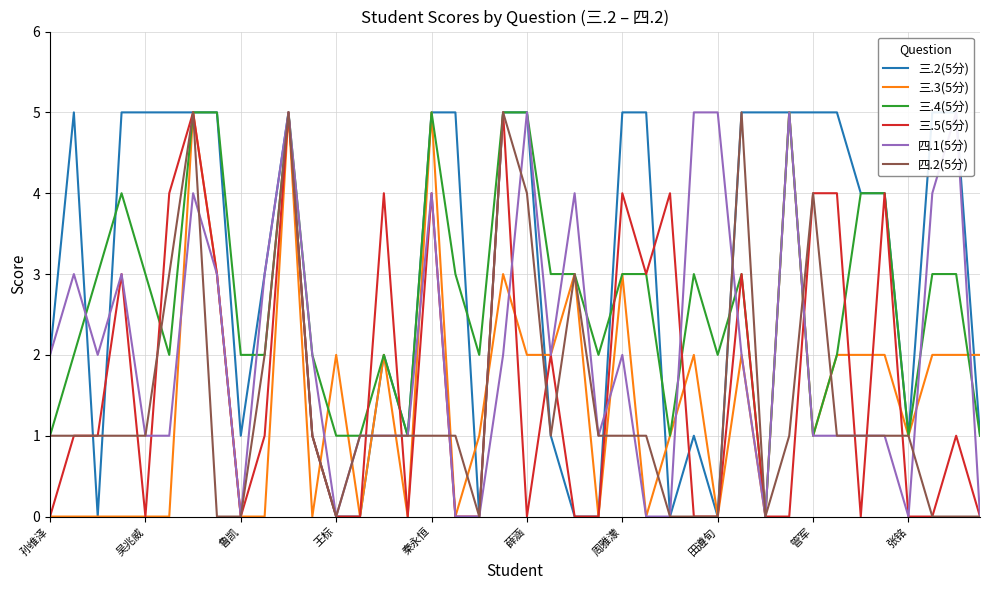

What are all the series names shown in the legend?

三.2(5分), 三.3(5分), 三.4(5分), 三.5(5分), 四.1(5分), 四.2(5分)